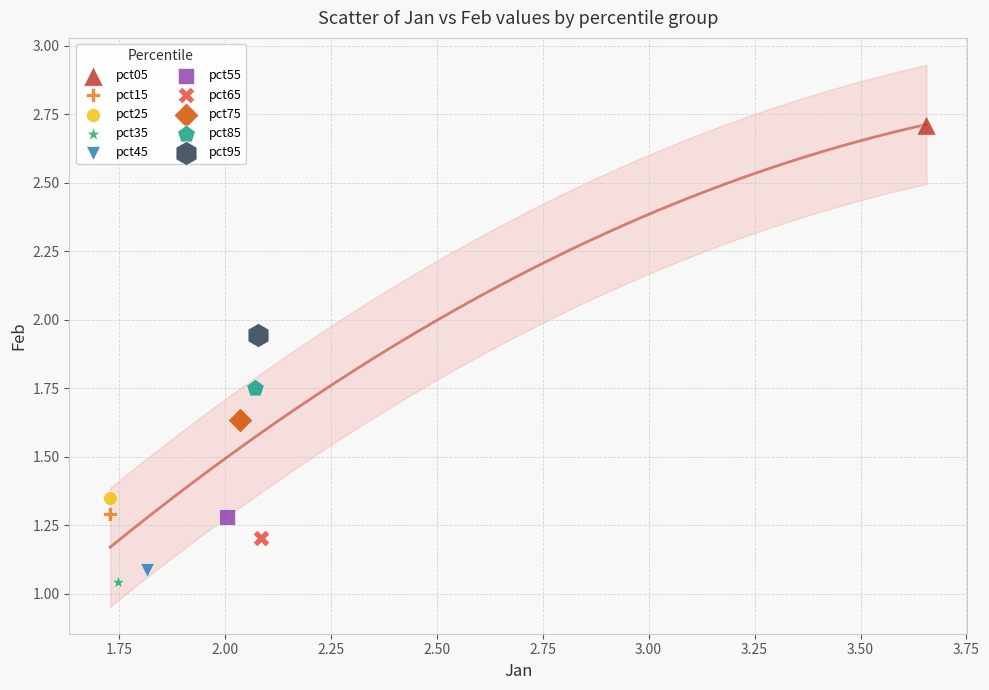

Which series contains the highest Y value?

pct05